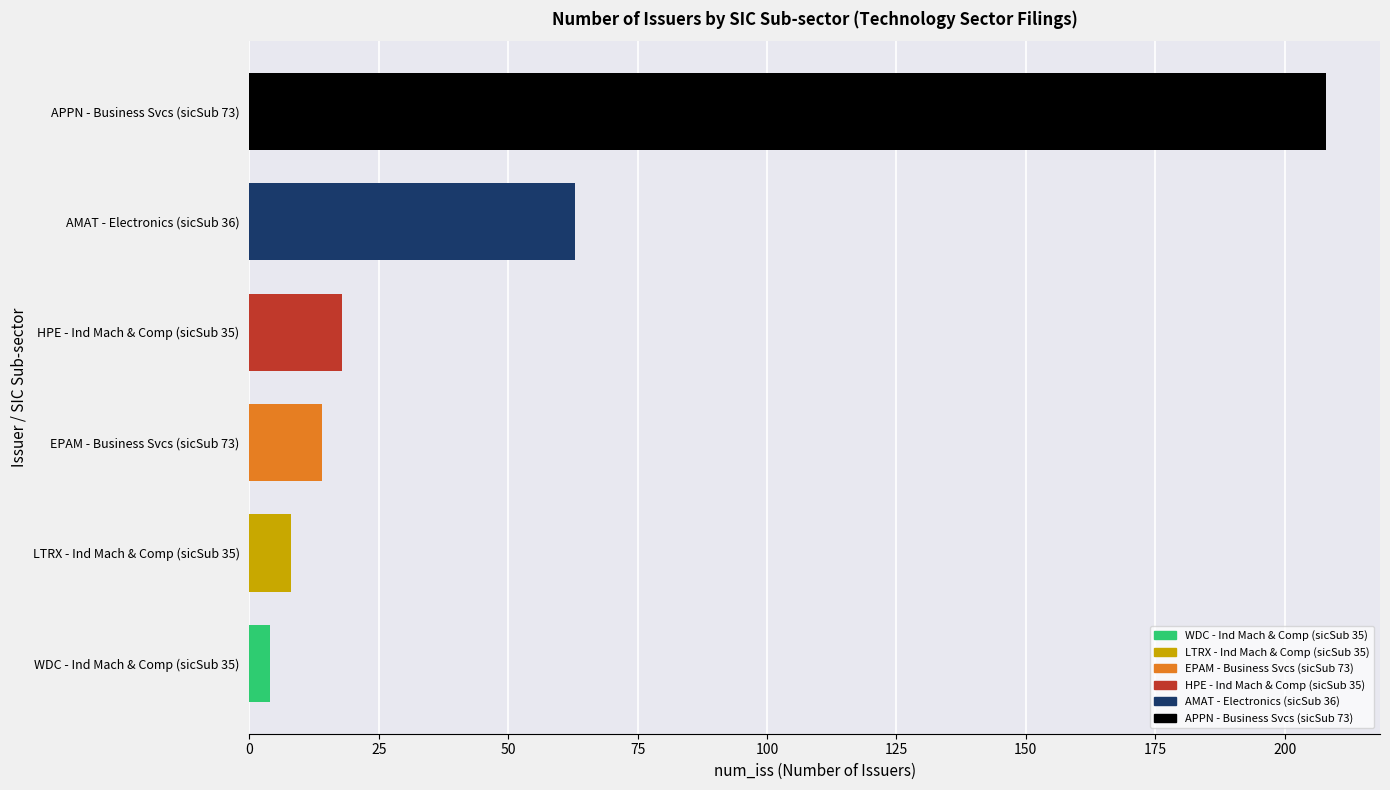

The chart shows a value of 18 at HPE - Ind Mach & Comp (sicSub 35). True or false?

True